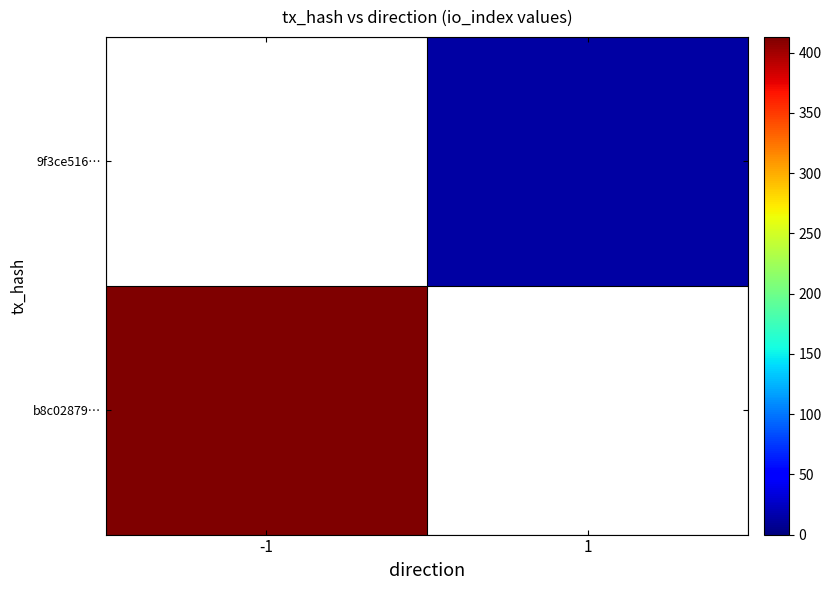

Is the value of 9f3ce516… at -1 greater than the value of b8c02879… at -1?

No